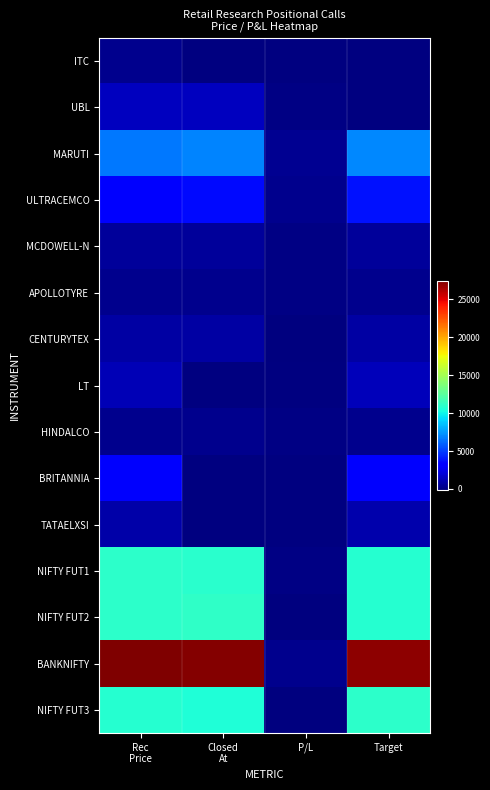

What is the maximum value for MCDOWELL-N?

600.0